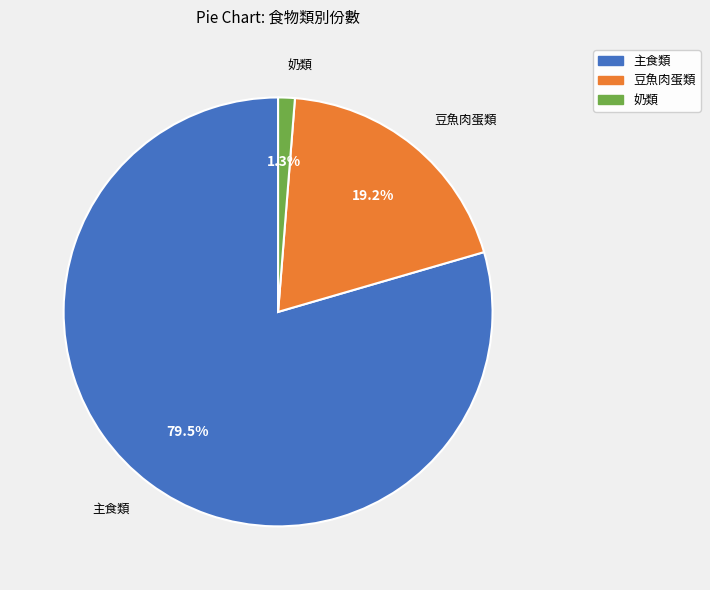

How many slices are in this pie chart?

3